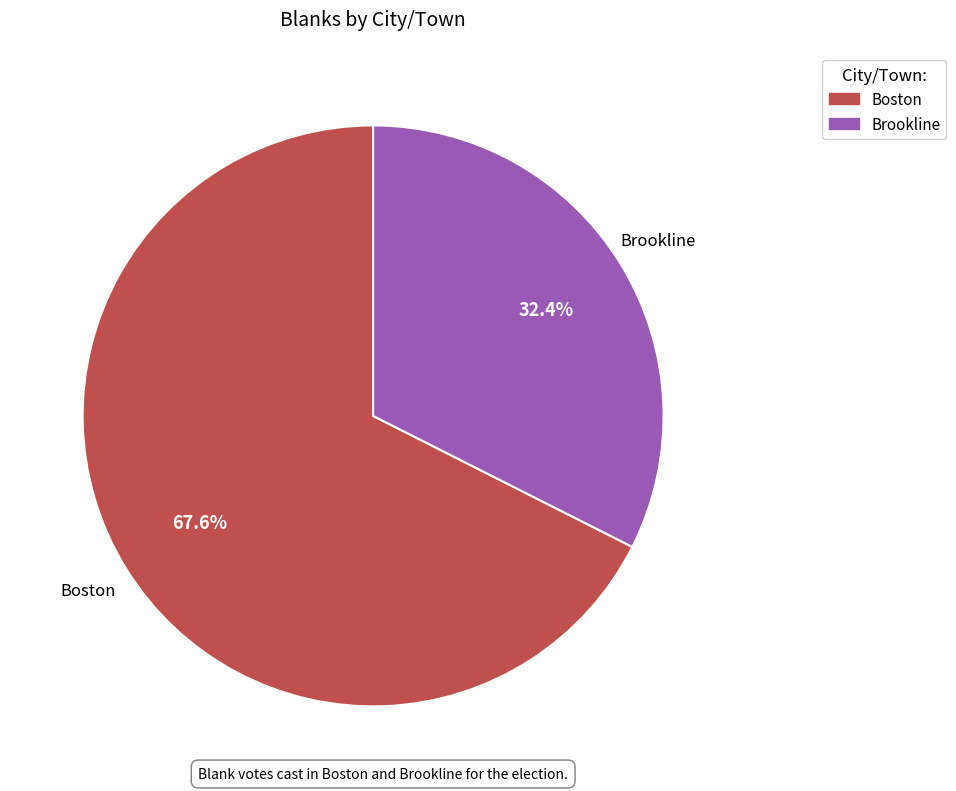

To the nearest percent, what is the difference between the largest and smallest slice percentages?

35%